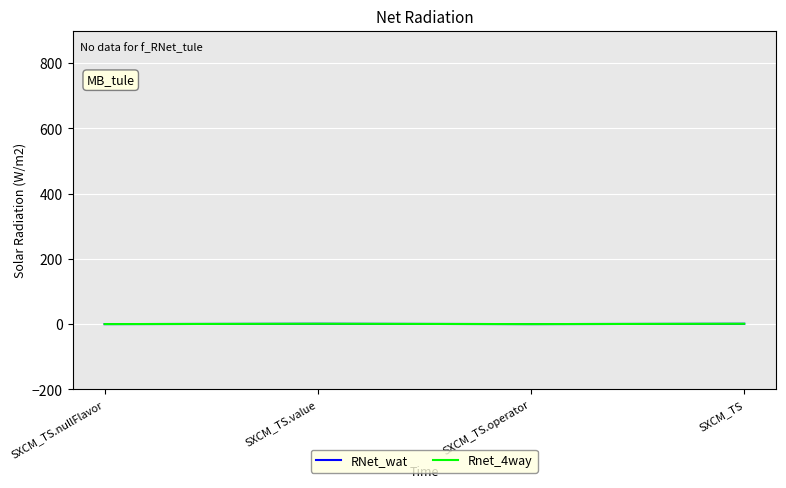

Does the chart have visible grid lines?

Yes